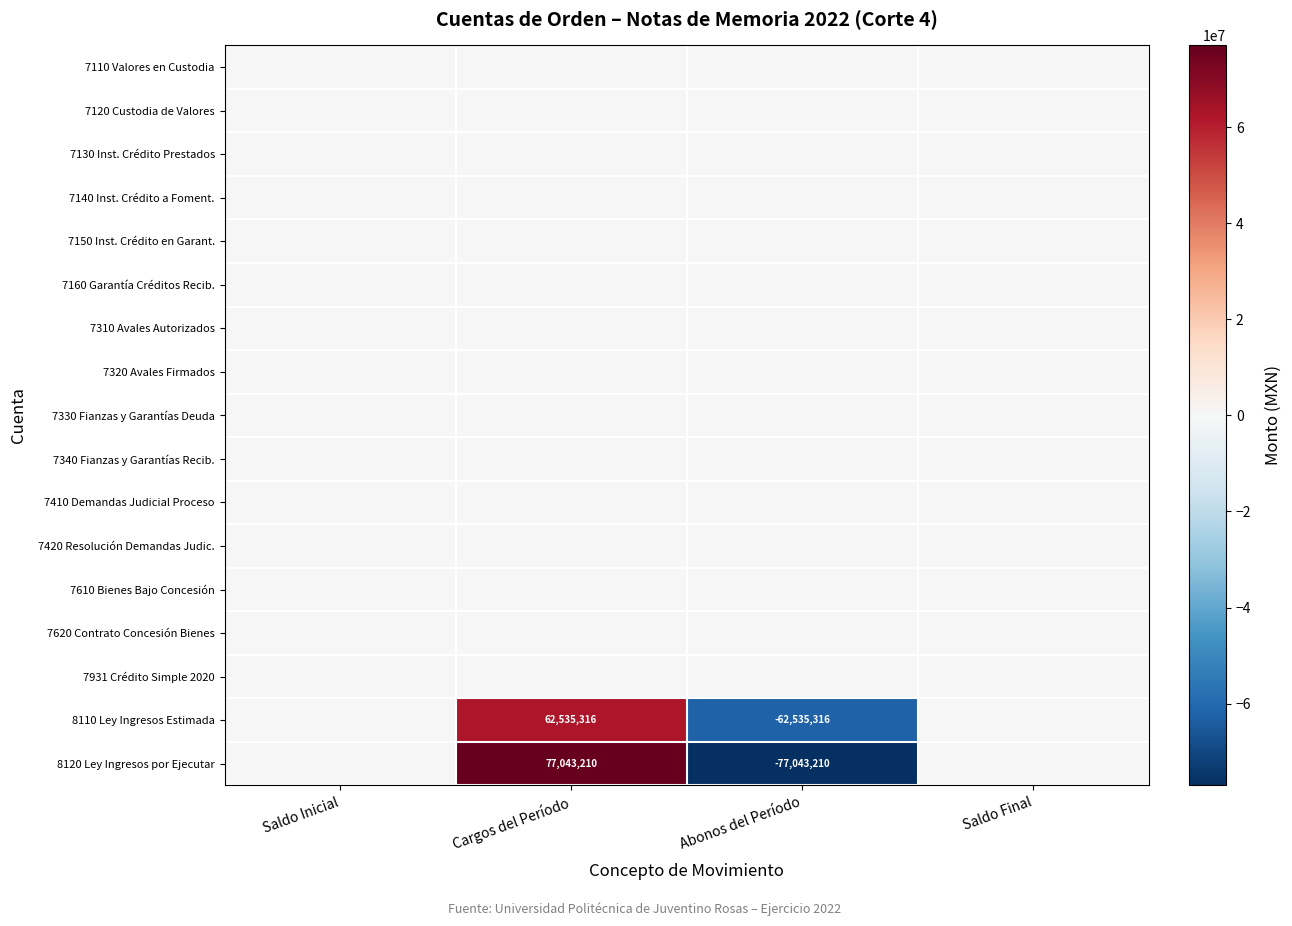

Between Saldo Final and Saldo Inicial, which is larger?

Saldo Final